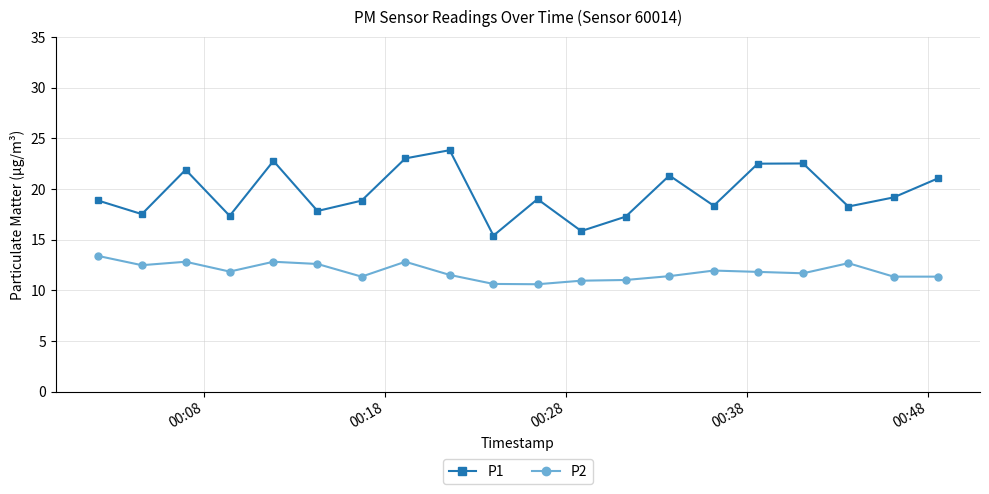

In P1, how many points are lower than both neighbors (excluding endpoints)?

7